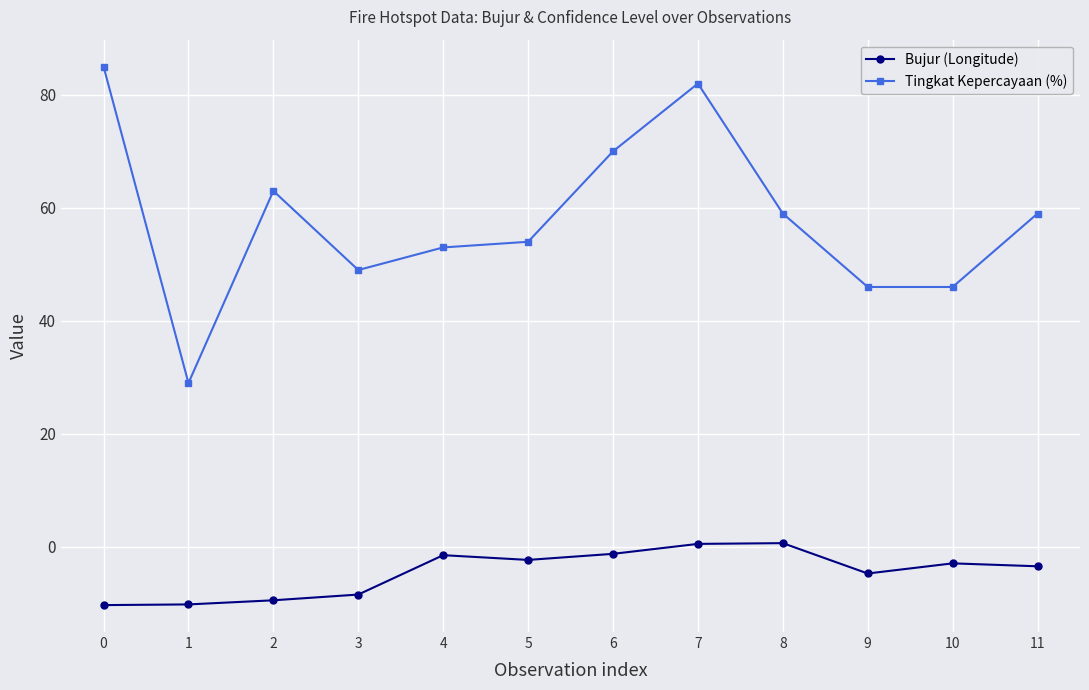

True or false: Tingkat Kepercayaan (%) and Bujur (Longitude) cross at least once.

False